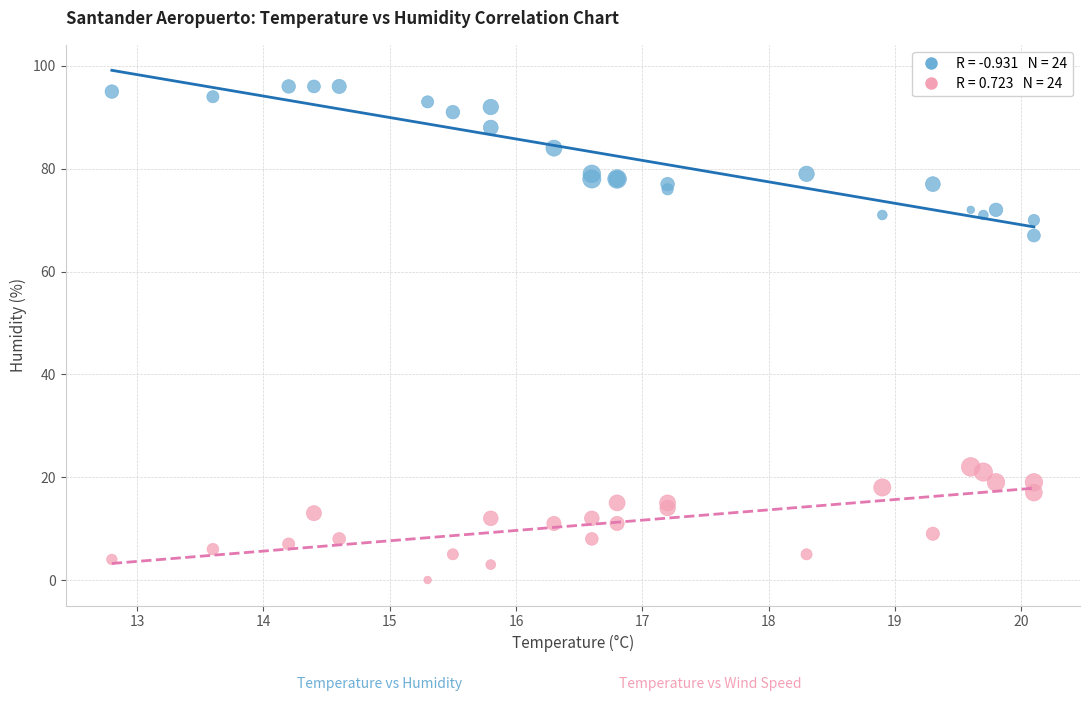

Across all series, what Y value is closest to 48?

67